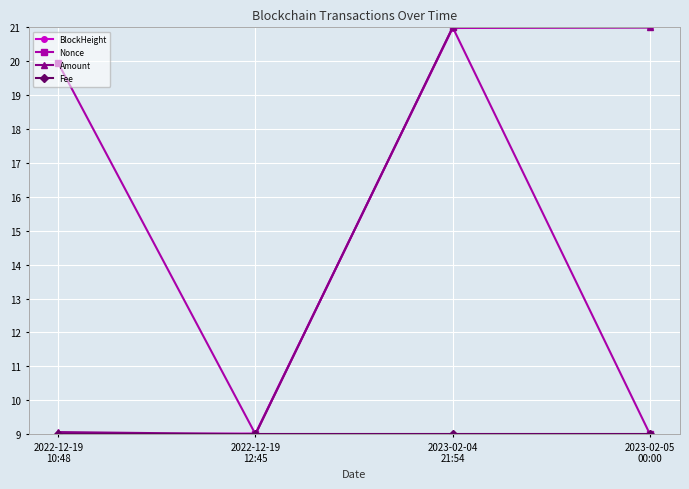

At how many categories does at least one series exceed 10?

3